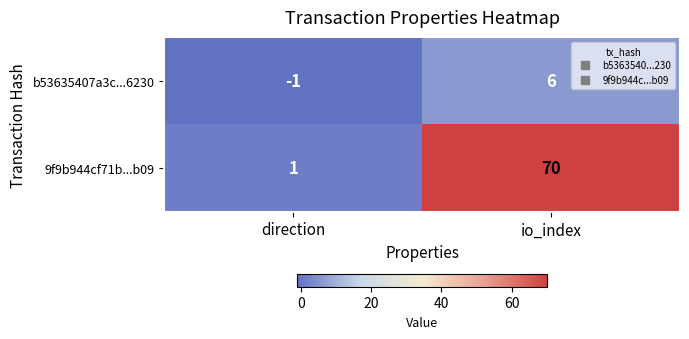

Reading left to right, extract all data points from this chart.

b53635407a3c...6230: -1	6
9f9b944cf71b...b09: 1	70